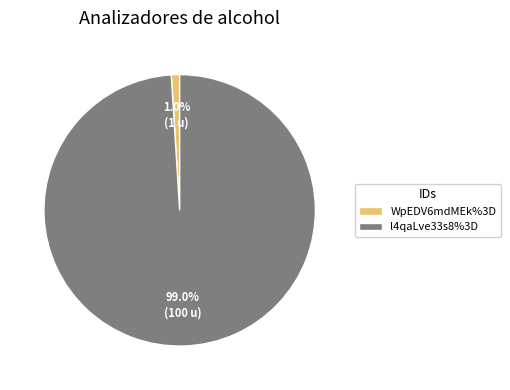

What is the majority slice?

l4qaLve33s8%3D